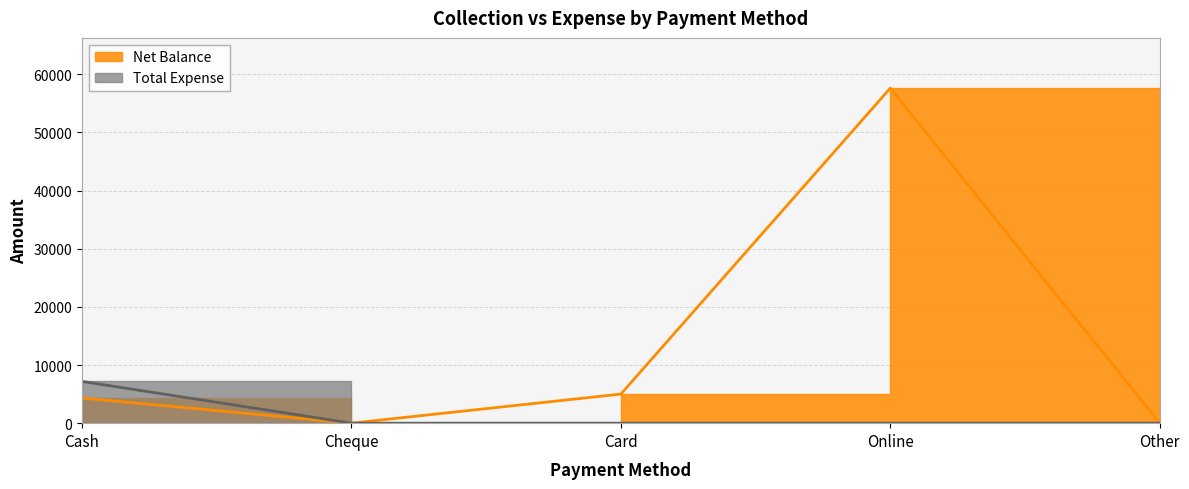

Rank the series by their maximum value, from lowest to highest.

Total Expense, Net Balance